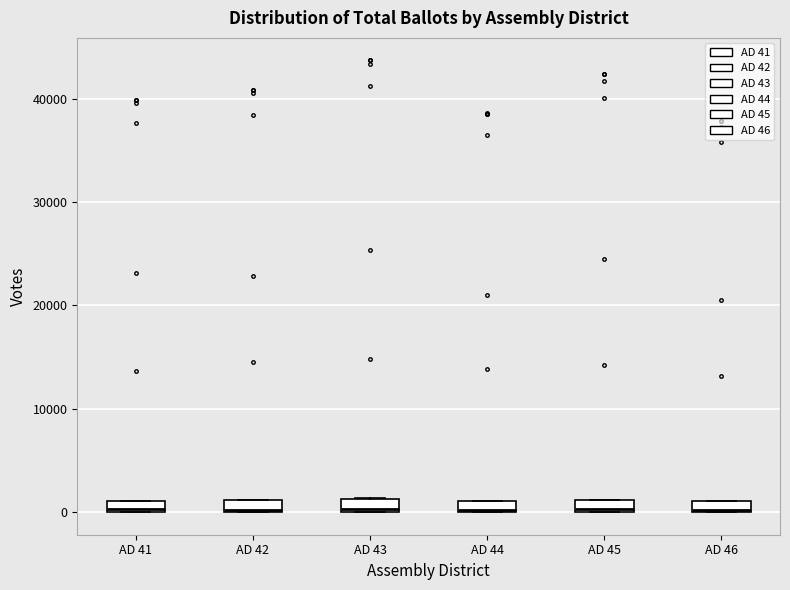

Where is the lower edge of the box for AD 45 on the y-axis? The values are not printed on the chart, so give them approximately, as read against the axis.

0